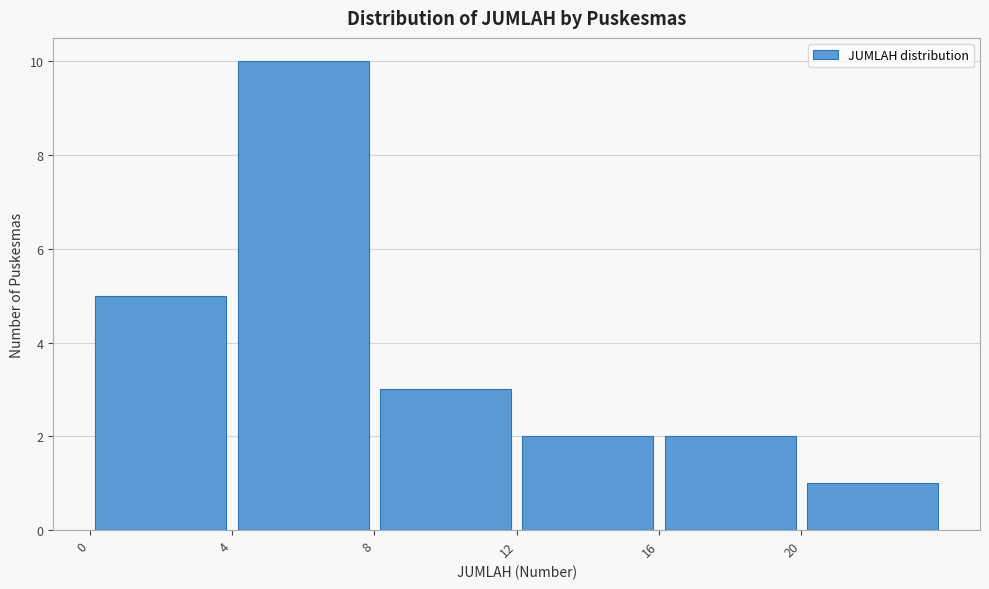

Which range on the x-axis has the tallest bar?

4 to 8